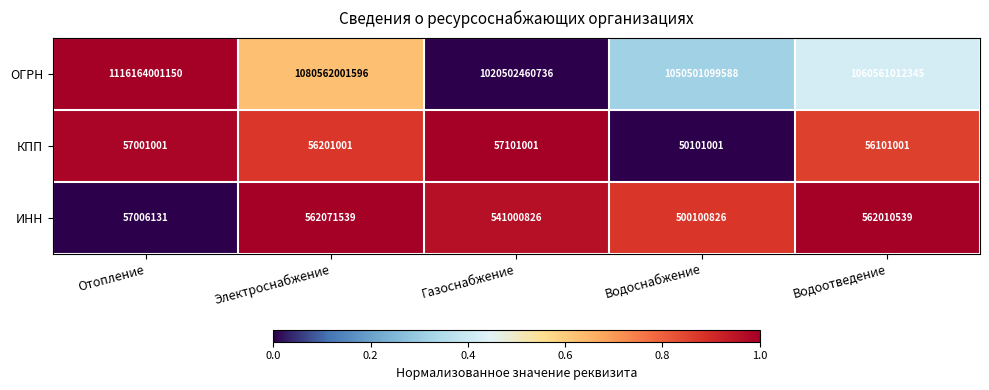

At which category is the sum across all series the highest?

Отопление